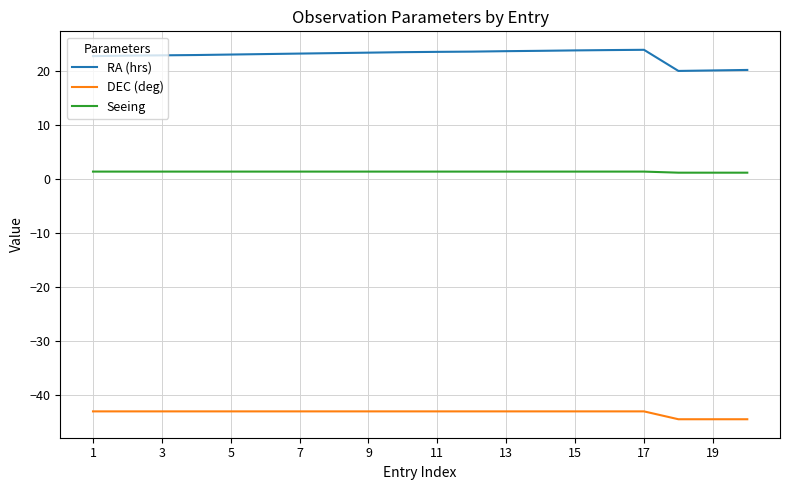

Which series has the largest range (max minus min)?

RA (hrs)